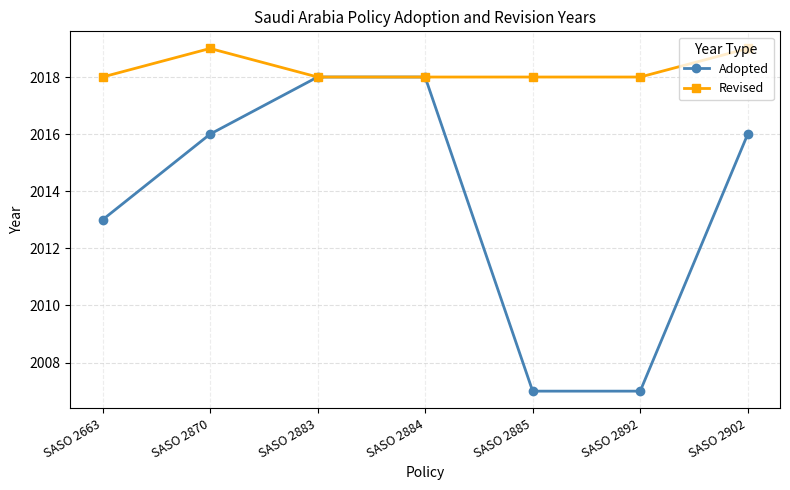

What is the average value of the Adopted series?

2014